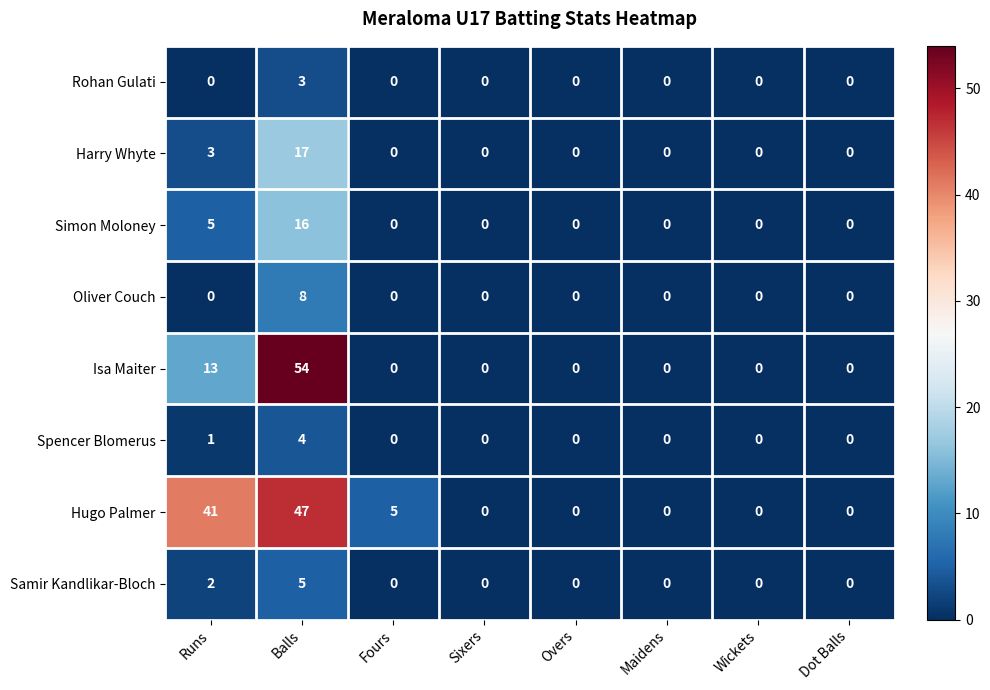

Which series has the largest range (max minus min)?

Isa Maiter